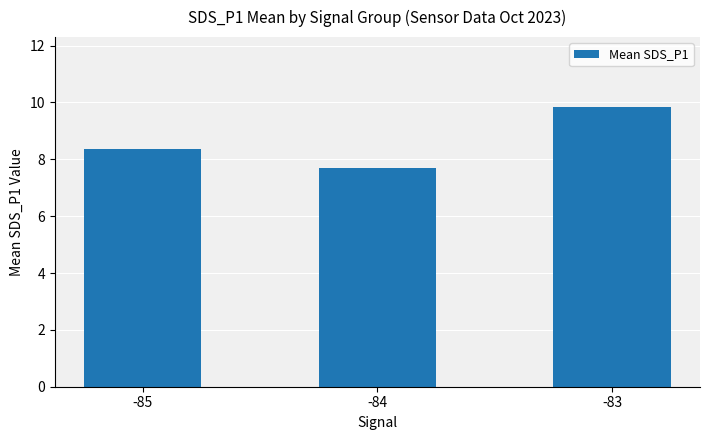

Rank the categories by value from highest to lowest.

-83, -85, -84